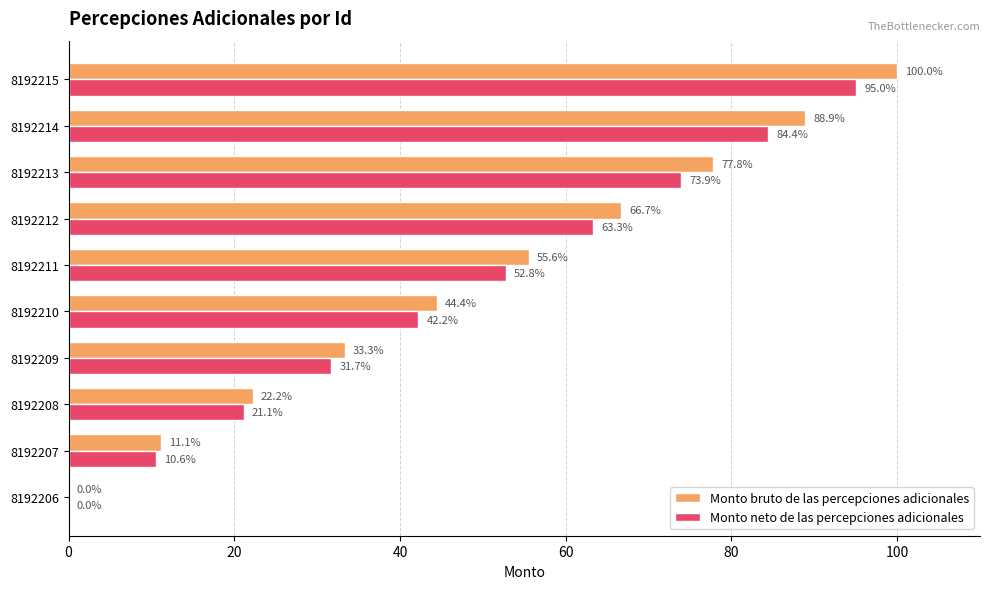

Between 8192209 and 8192214, which series saw the biggest shift?

Monto bruto de las percepciones adicionales